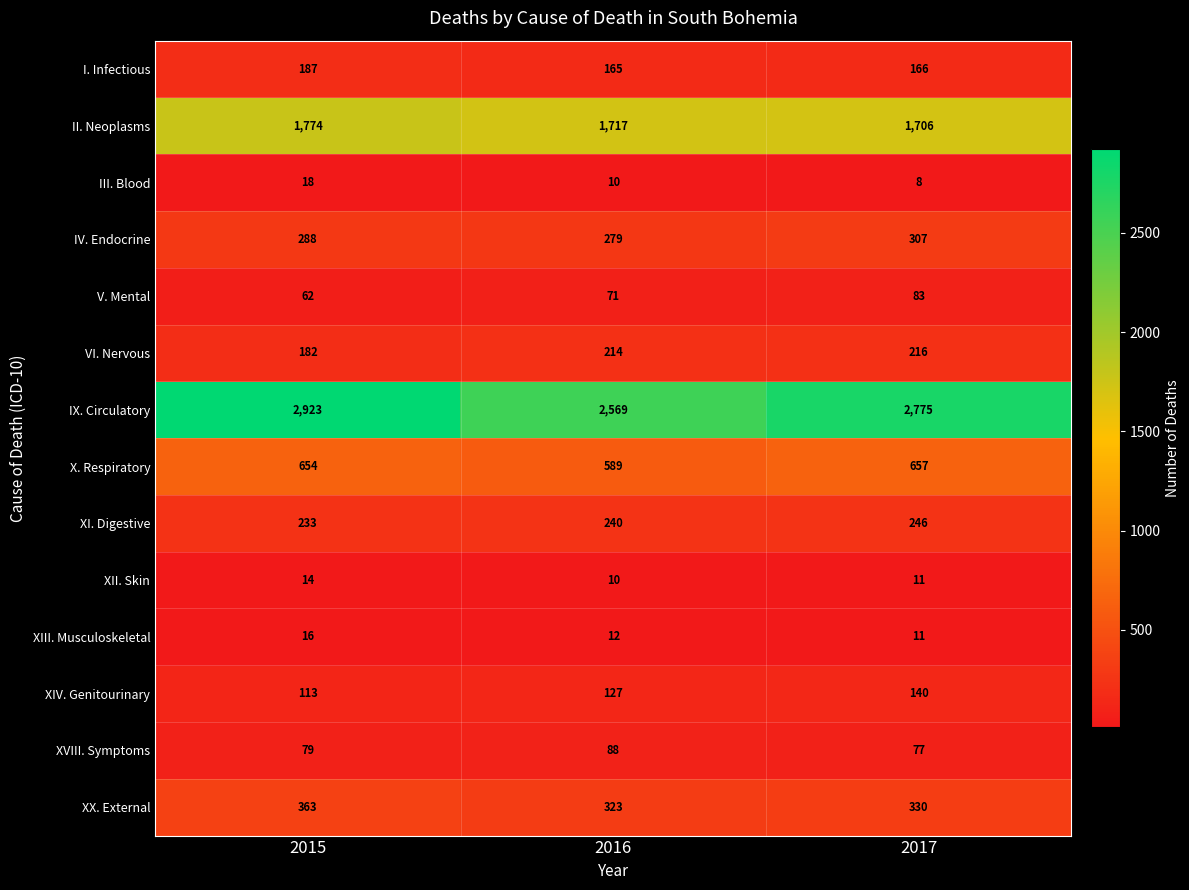

What is the smallest value displayed?

8